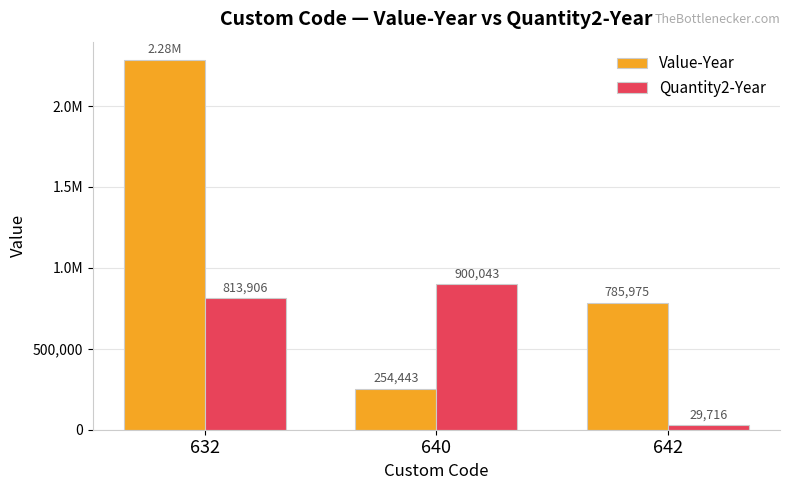

What value does the Value-Year series have at 642?

785975